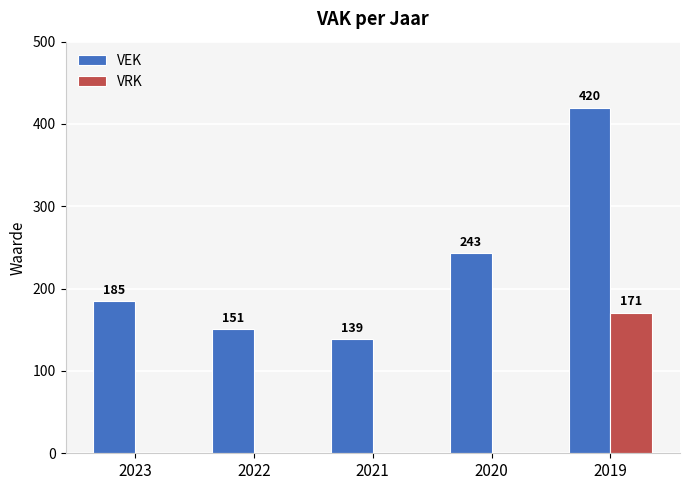

At which label is VEK closest to 279?

2020